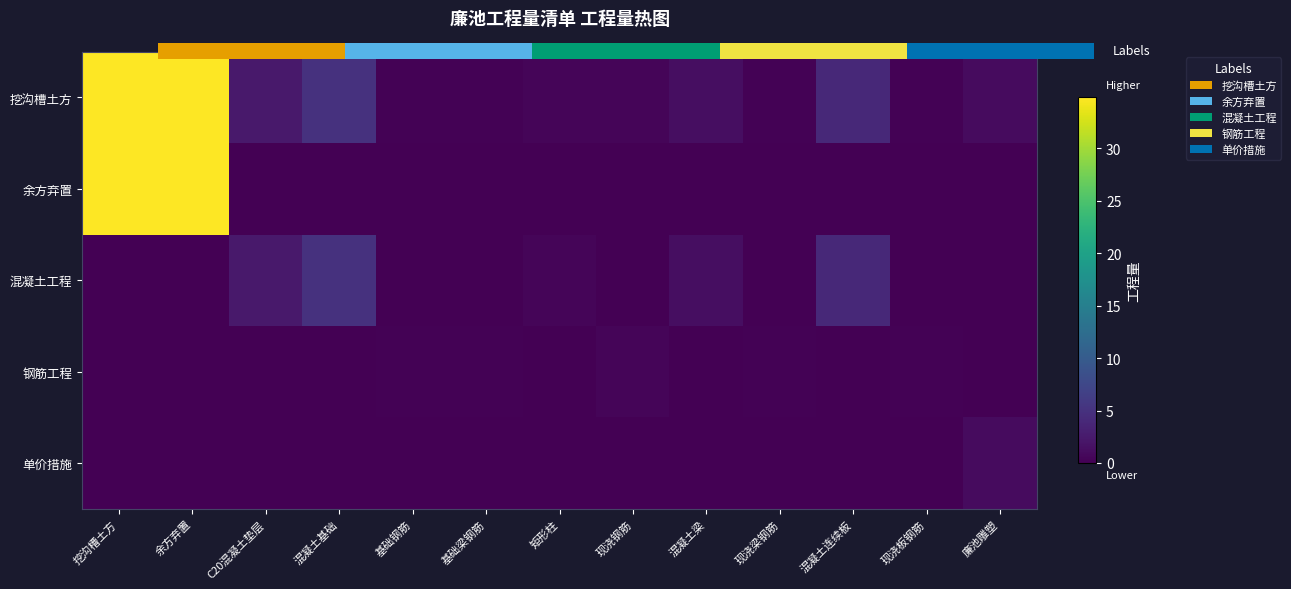

What is the difference between the highest and lowest values at 混凝土梁?

1.2